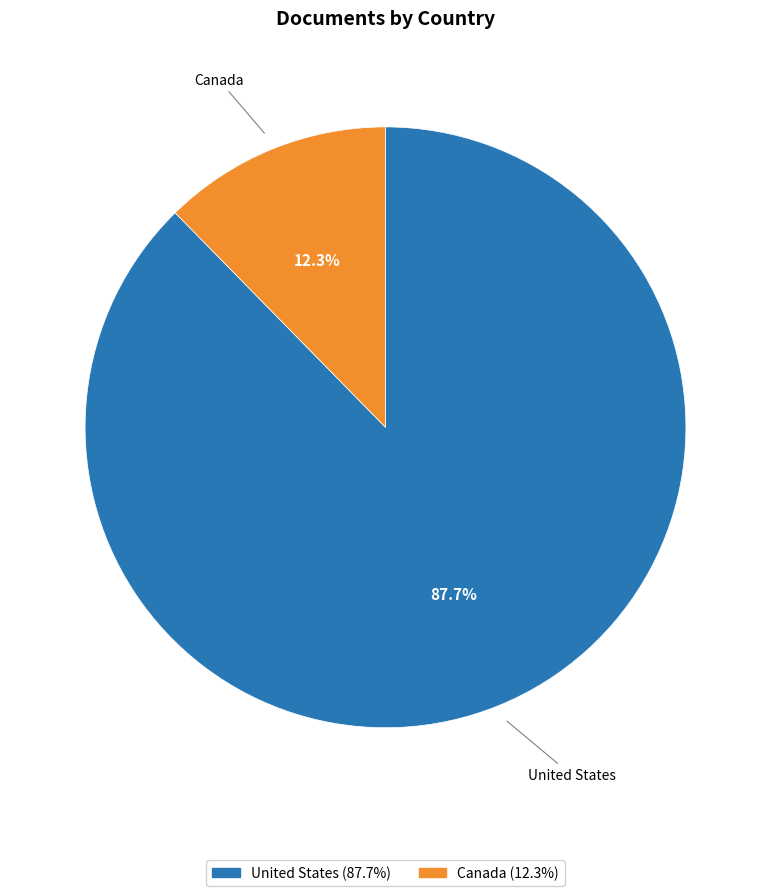

To the nearest percent, what portion does Canada represent?

12%